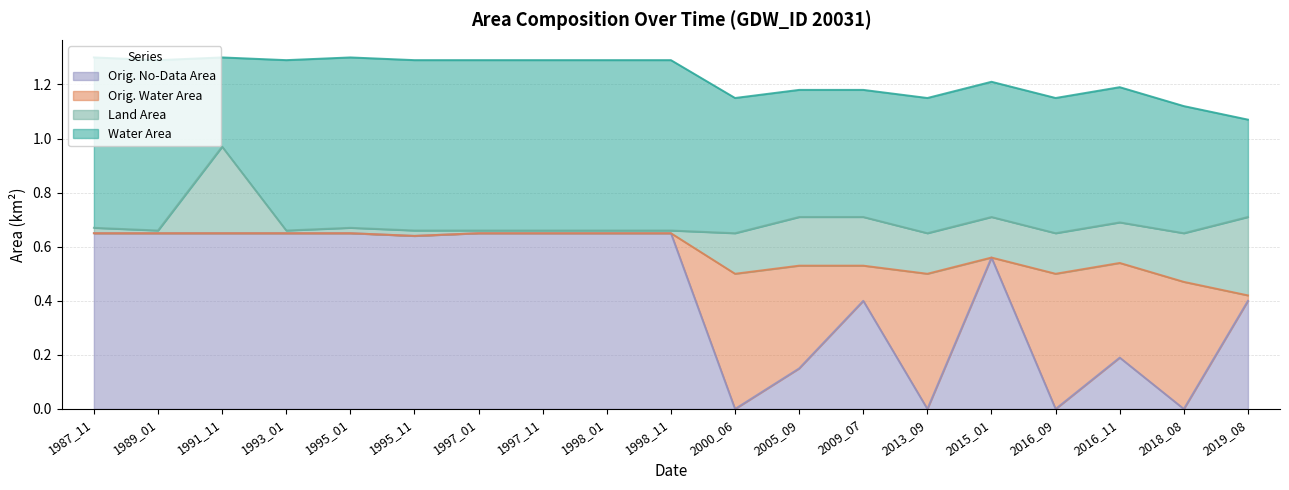

Rank the series by their maximum value, from lowest to highest.

landArea, origWaterArea, waterArea, origNoDataArea